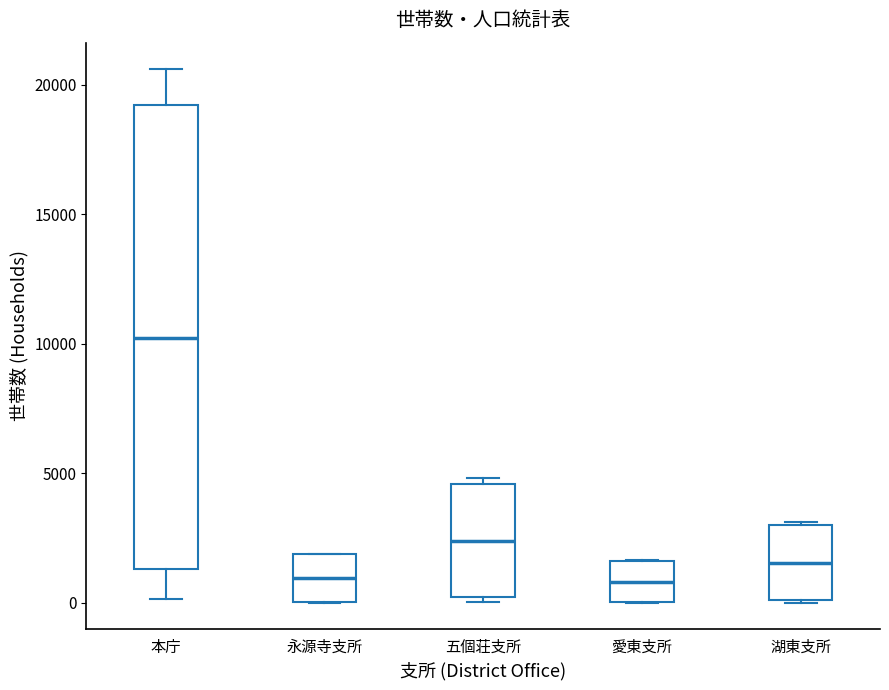

Reading left to right, transcribe this box plot: for each box, give where its median line is, the range the box spans, and where its two whiskers end, as read against the y-axis. The values are not printed on the chart, so give them approximately, as read against the axis.

本庁: median 10000, box 1500 to 19000, whiskers 0 to 20500
永源寺支所: median 1000, box 0 to 2000, whiskers 0 to 2000
五個荘支所: median 2500, box 0 to 4500, whiskers 0 (just below the box's lower edge) to 5000
愛東支所: median 1000, box 0 to 1500, whiskers 0 to 1500
湖東支所: median 1500, box 0 to 3000, whiskers 0 to 3000